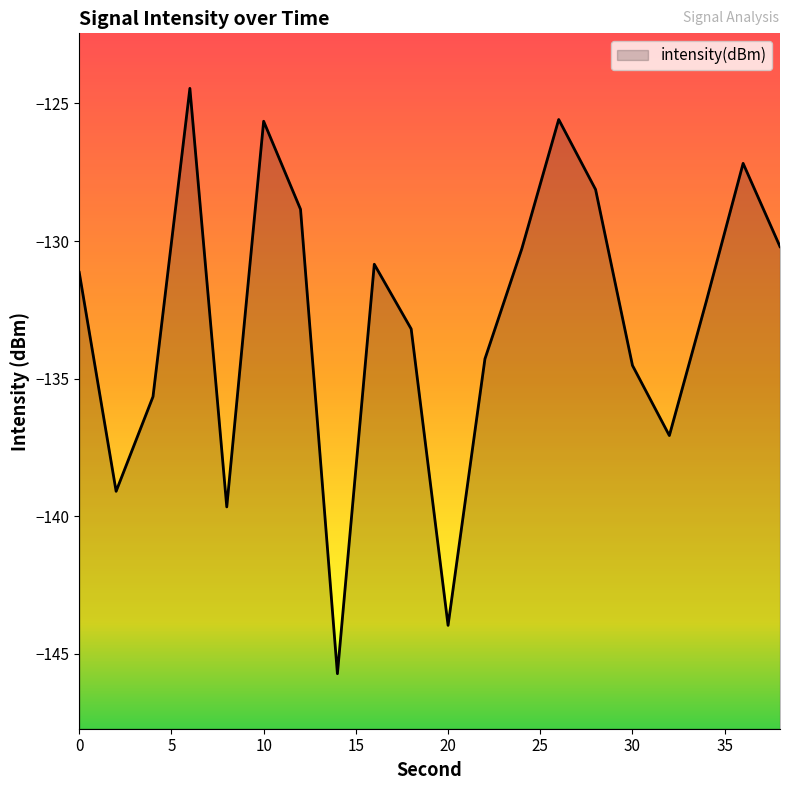

Read the value at 0.

-131.1